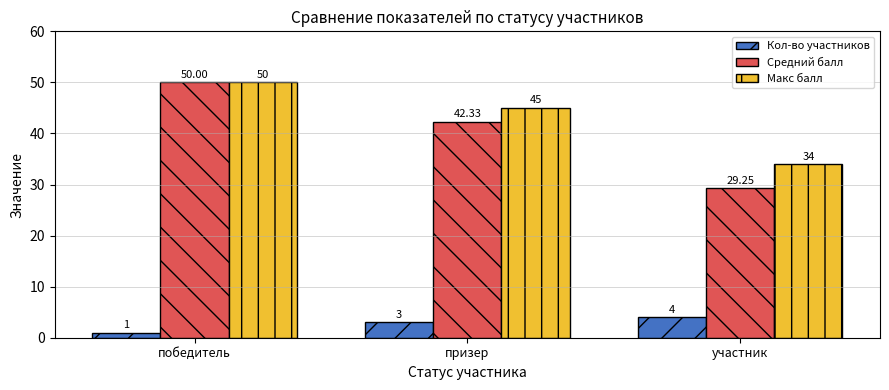

Where does the Макс балл series first go above 45?

победитель